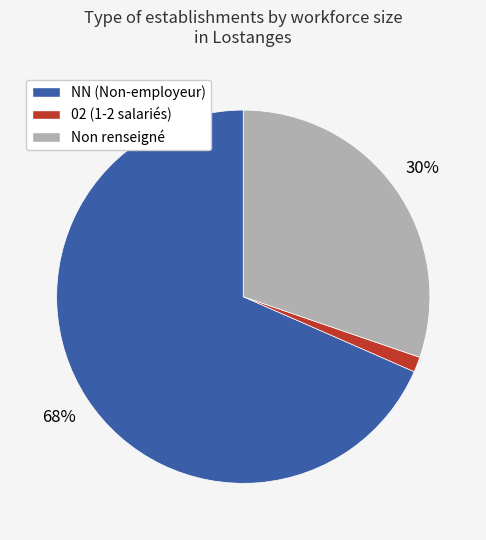

The Non renseigné slice represents 30% of the pie. True or false?

True